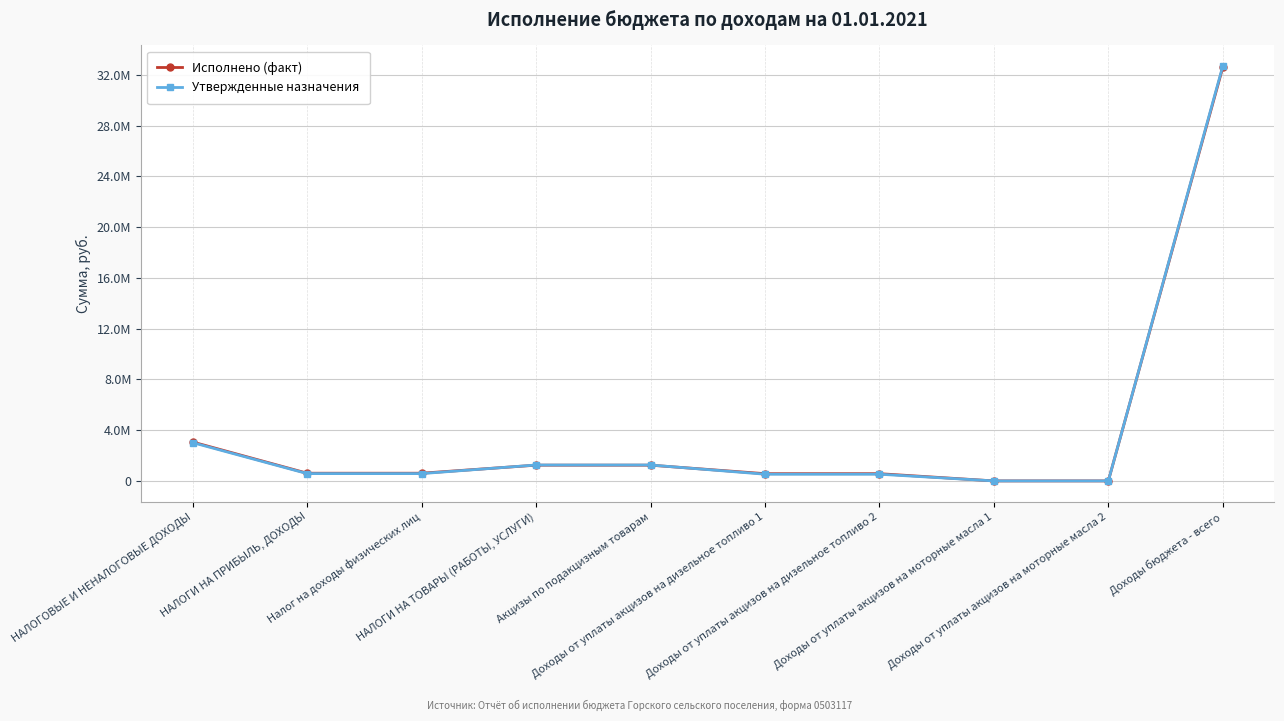

Reading left to right, list all the values displayed in this chart.

Исполнено (факт): НАЛОГОВЫЕ И НЕНАЛОГОВЫЕ ДОХОДЫ=3068717.3	НАЛОГИ НА ПРИБЫЛЬ, ДОХОДЫ=610480.6	Налог на доходы физических лиц=610480.6	НАЛОГИ НА ТОВАРЫ (РАБОТЫ, УСЛУГИ)=1244214.2	Акцизы по подакцизным товарам=1244214.2	Доходы от уплаты акцизов на дизельное топливо 1=573878.6	Доходы от уплаты акцизов на дизельное топливо 2=573878.6	Доходы от уплаты акцизов на моторные масла 1=4104.8	Доходы от уплаты акцизов на моторные масла 2=4104.8	Доходы бюджета - всего=32579575.0
Утвержденные назначения: НАЛОГОВЫЕ И НЕНАЛОГОВЫЕ ДОХОДЫ=3019894.3	НАЛОГИ НА ПРИБЫЛЬ, ДОХОДЫ=580000.0	Налог на доходы физических лиц=580000.0	НАЛОГИ НА ТОВАРЫ (РАБОТЫ, УСЛУГИ)=1256900.0	Акцизы по подакцизным товарам=1256900.0	Доходы от уплаты акцизов на дизельное топливо 1=532000.0	Доходы от уплаты акцизов на дизельное топливо 2=532000.0	Доходы от уплаты акцизов на моторные масла 1=4000.0	Доходы от уплаты акцизов на моторные масла 2=4000.0	Доходы бюджета - всего=32679828.3